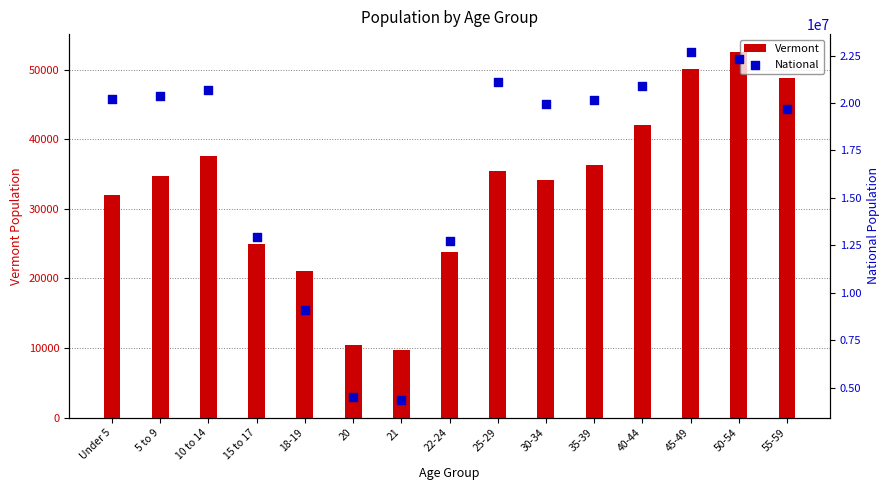

Which series has the widest spread of Y values?

National